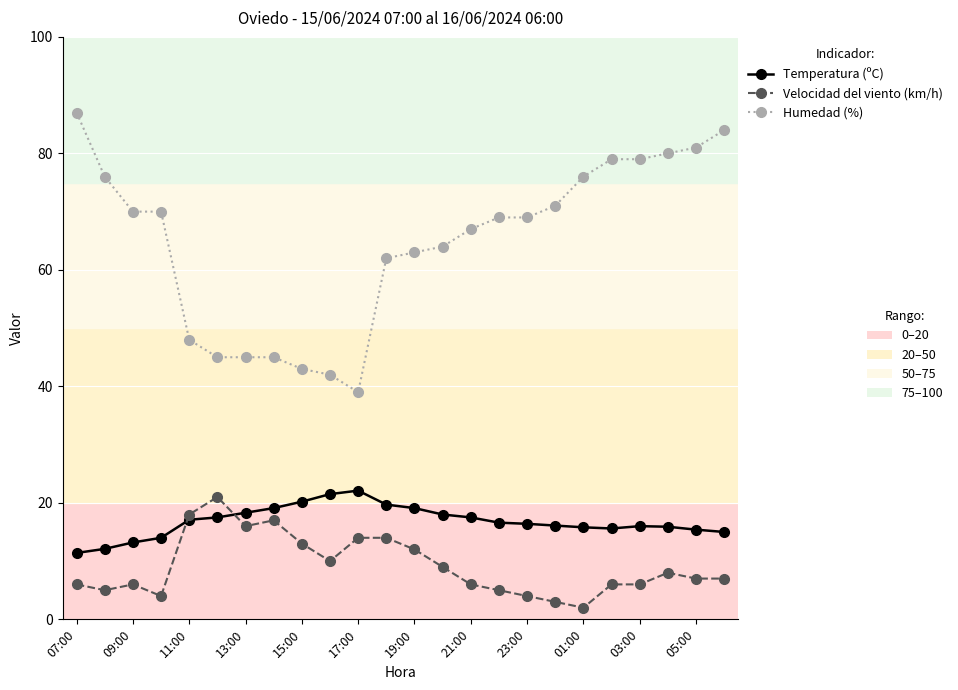

What is the smallest value displayed?

2.0